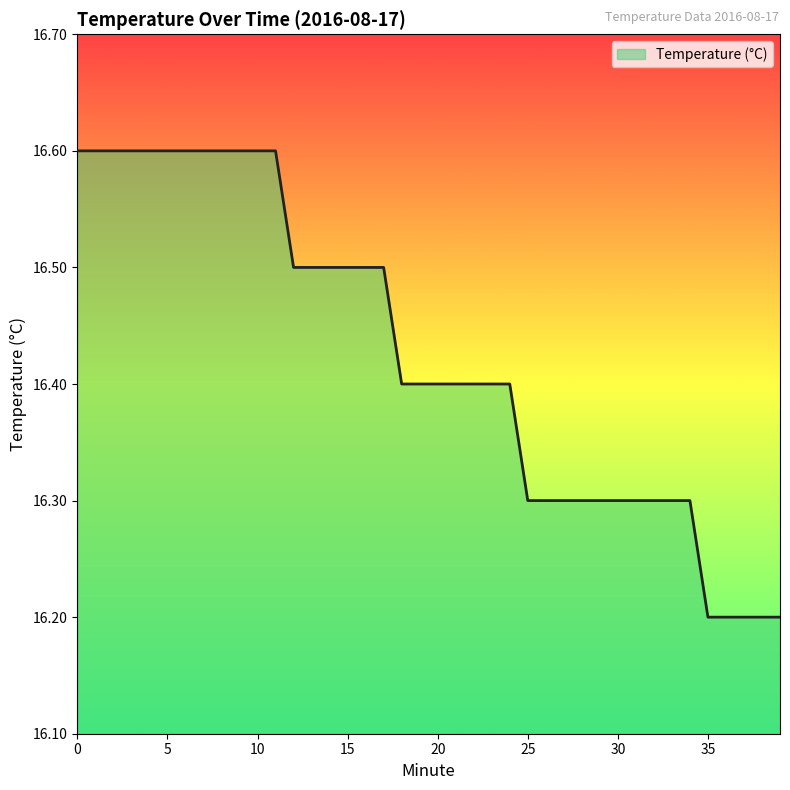

What is the sum of the values at 21 and 1?

33.0